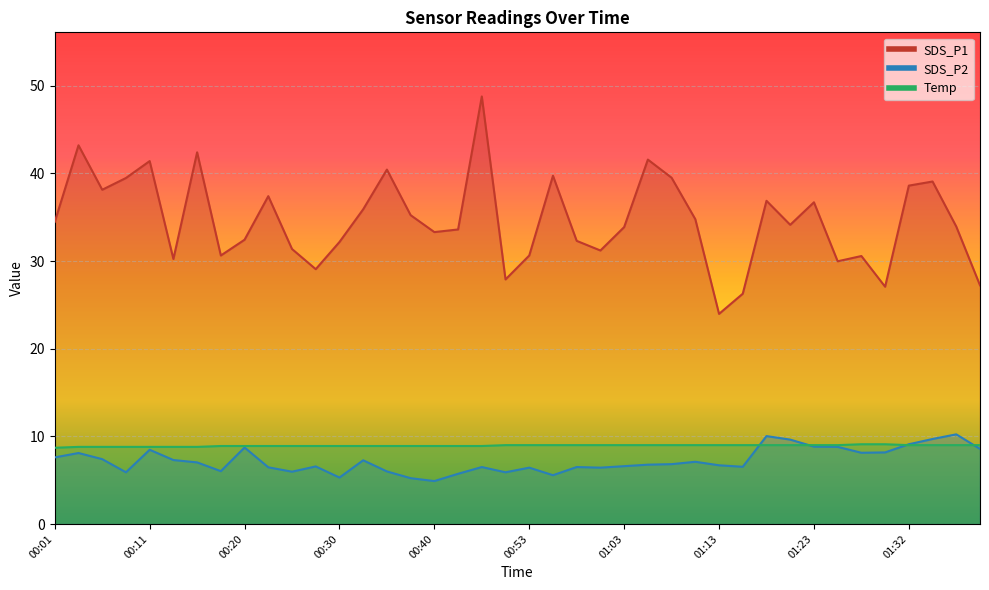

Rank the categories by SDS_P2 value from lowest to highest.

00:40, 00:38, 00:30, 00:55, 00:43, 00:08, 00:50, 00:25, 00:35, 00:18, 00:53, 01:00, 00:23, 00:45, 00:58, 01:15, 00:28, 01:03, 01:13, 01:05, 01:07, 00:15, 01:10, 00:33, 00:13, 00:05, 00:01, 00:03, 01:27, 01:30, 00:11, 01:40, 00:20, 01:25, 01:23, 01:32, 01:20, 01:35, 01:18, 01:37